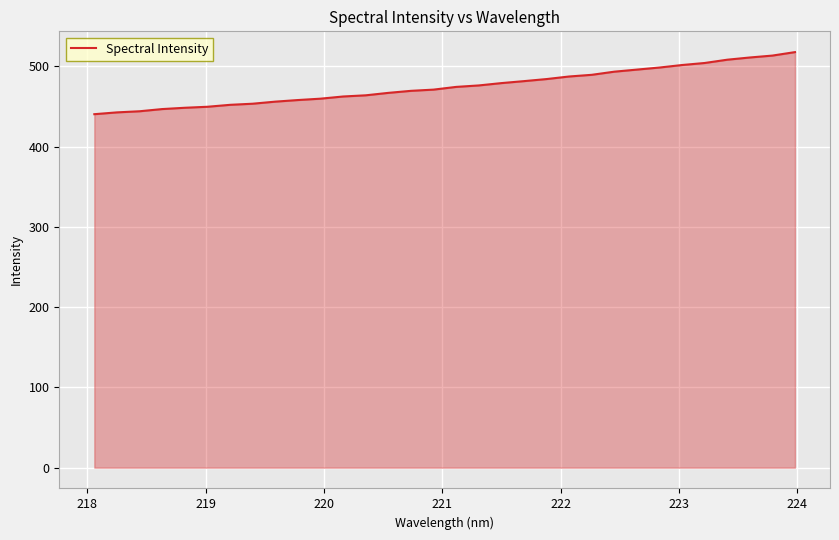

What is the difference between the maximum and minimum values?

77.4